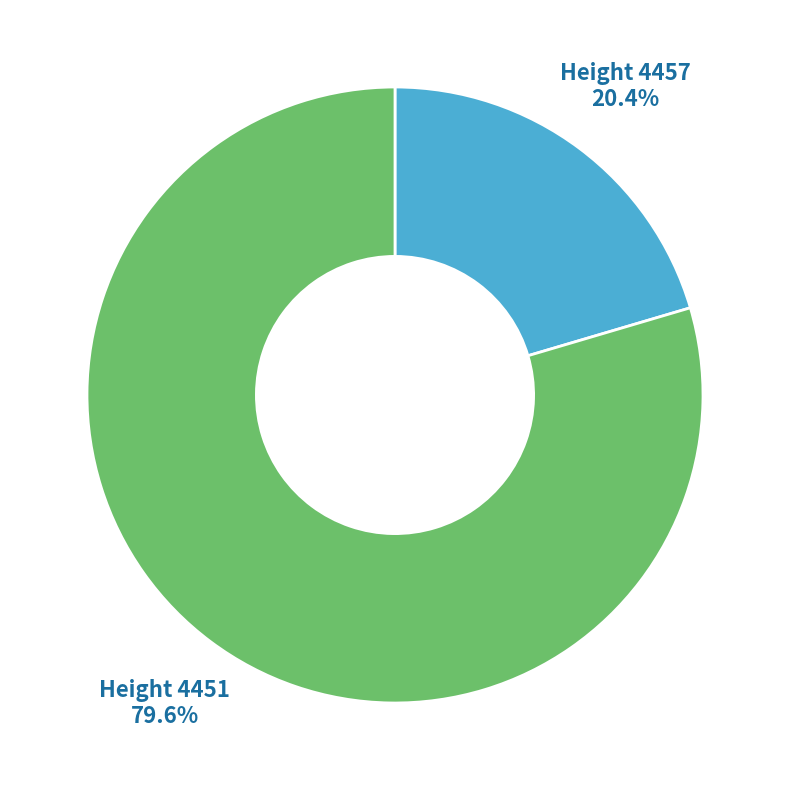

Is there a majority slice in this chart?

Yes